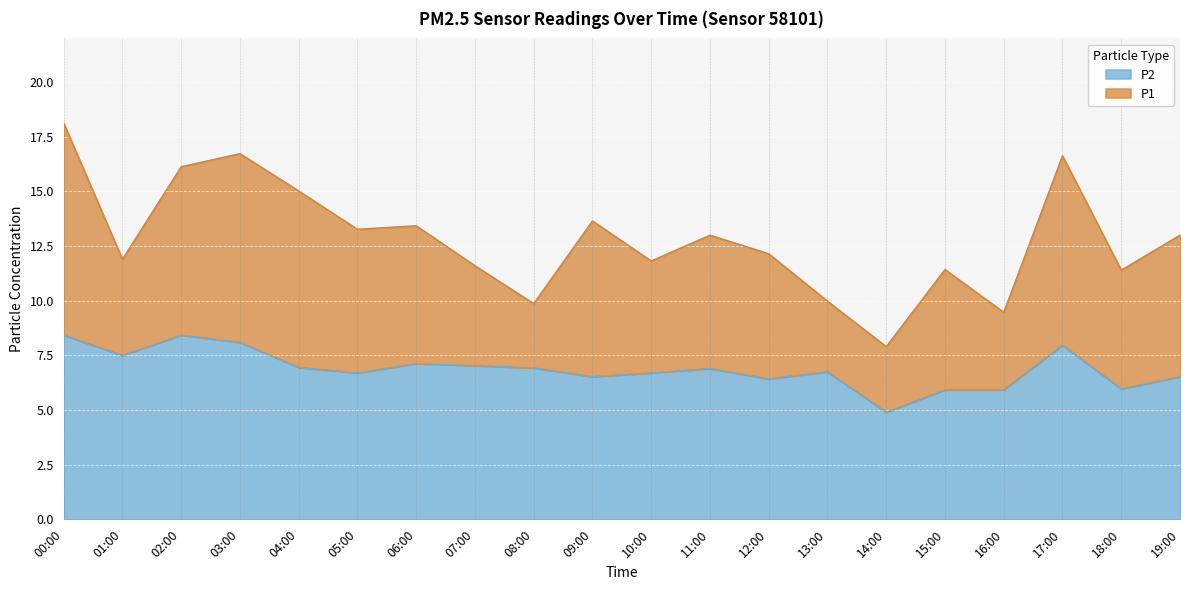

What is the difference between the maximum and minimum values in the P2 series?

3.5